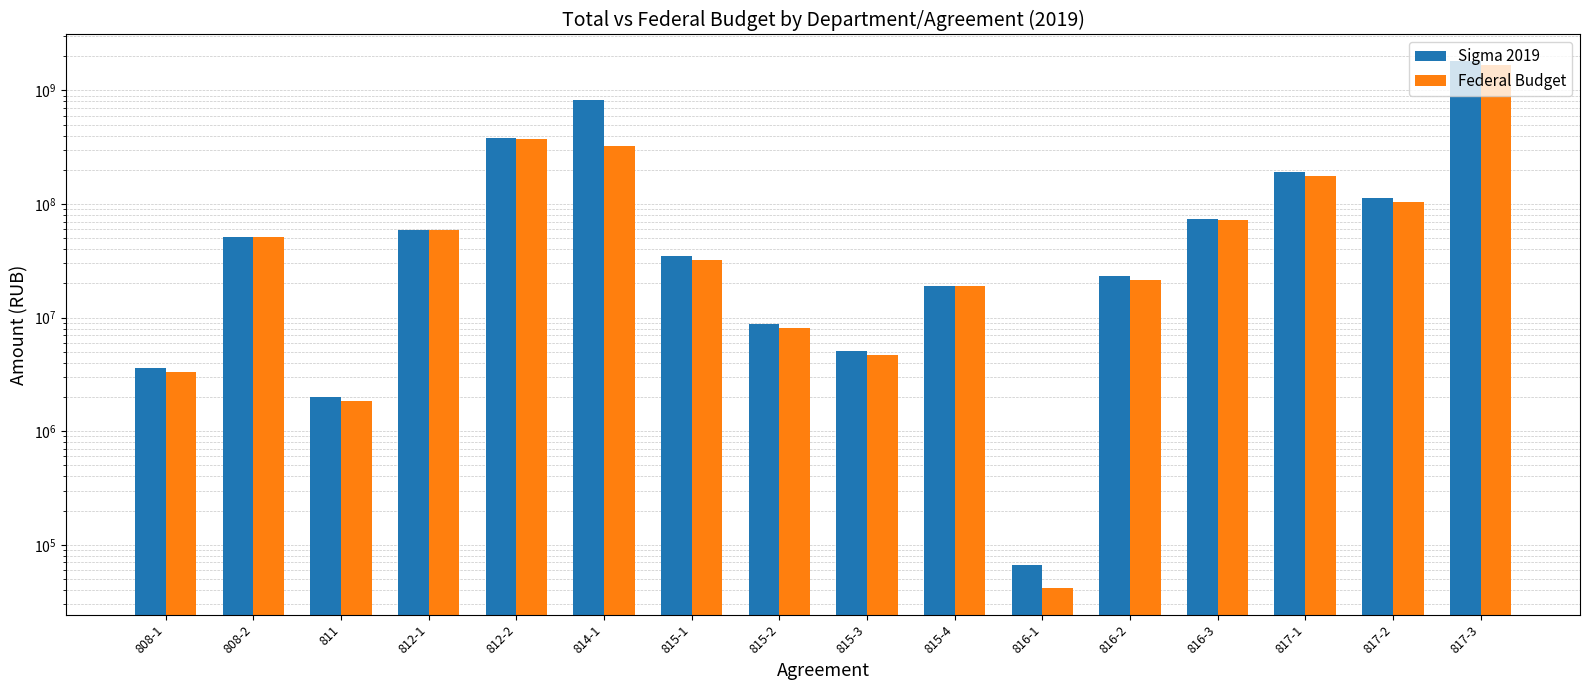

Reading left to right, what are all the values shown in this chart?

Sigma 2019: 3622410	51347900	2018200	59194485	376964242	815778000	34589348	8854131	5061742	19085556	65873	23156522	73047879	192175543	112438587	1817392283
Federal Budget: 3332600	51347900	1856700	58602540	373194600	322732100	31822200	8145800	4656800	18894700	41500	21304000	72317400	176801500	103443500	1672000900